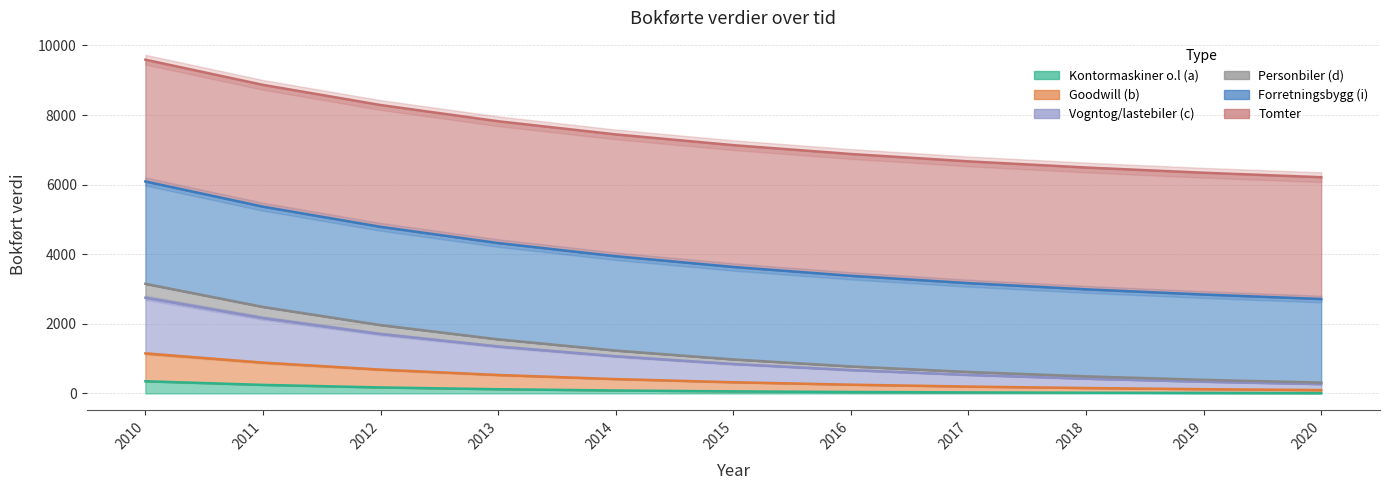

At which category is the sum across all series the highest?

2010